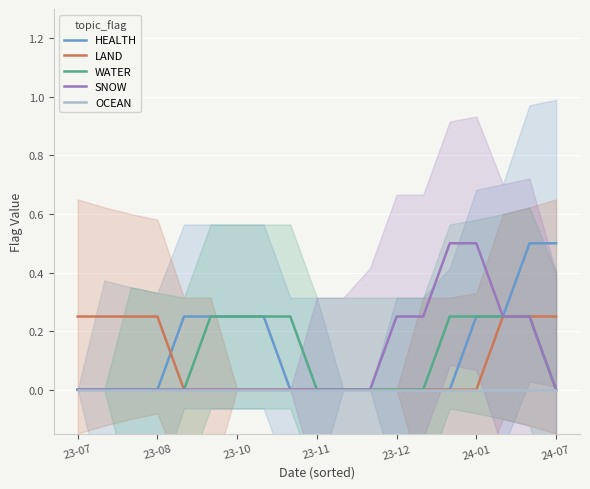

What is the sum of the LAND values at 16 and 11?

0.2